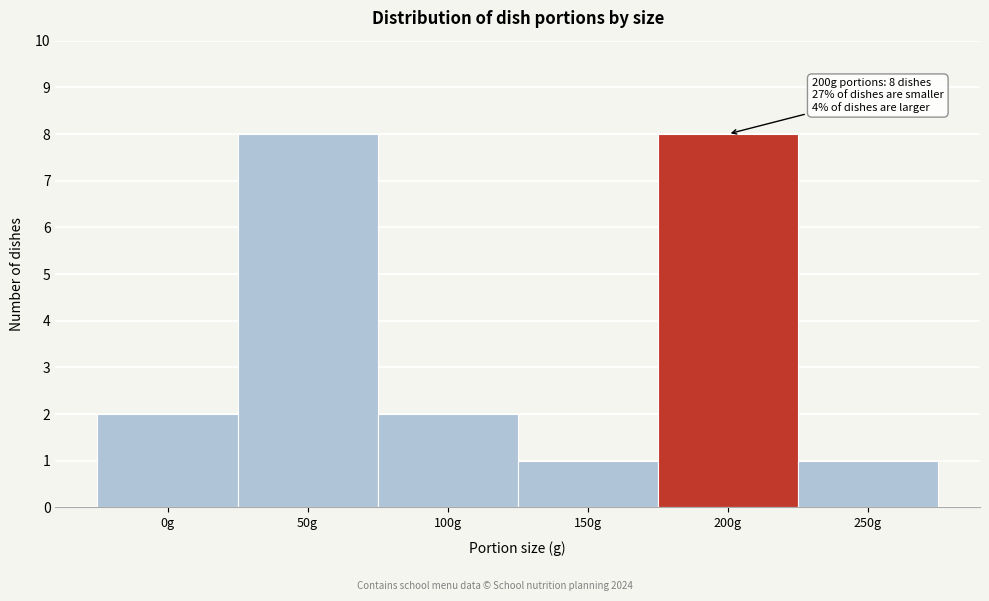

Reading left to right, transcribe all the data shown in this chart.

2	8	2	1	8	1